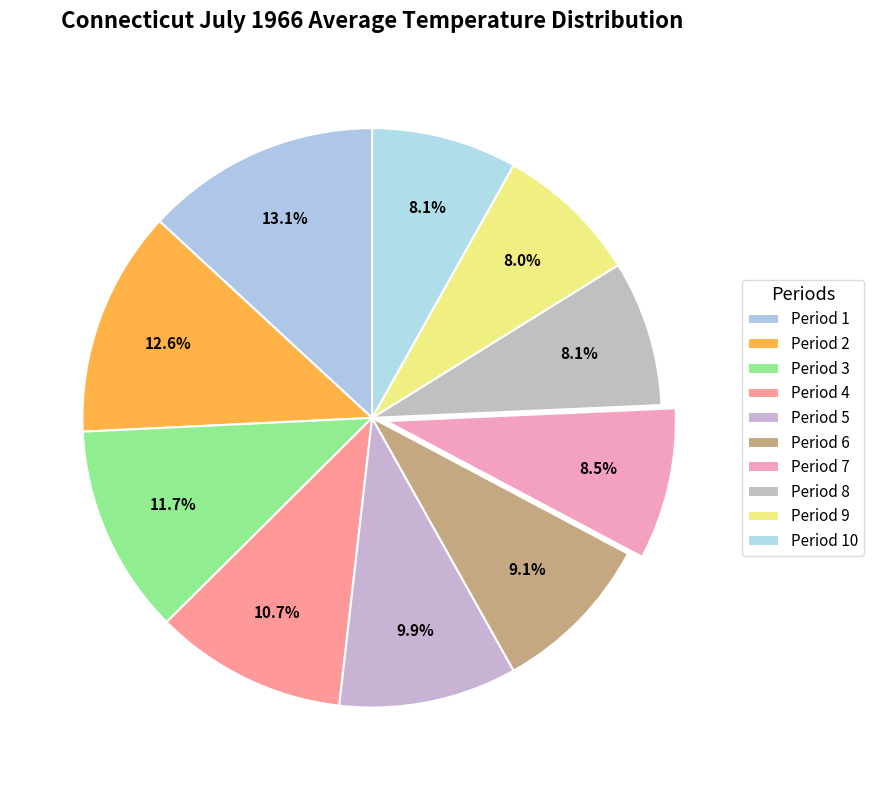

What percentage is NOT represented by Period 8?

91.9%